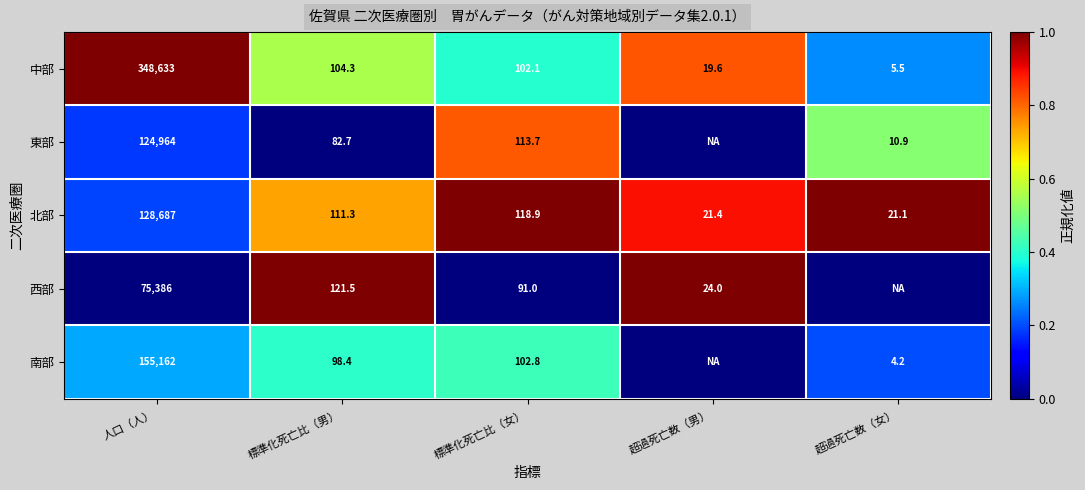

Where is 北部 nearest to the value 64354?

標準化死亡比（女）